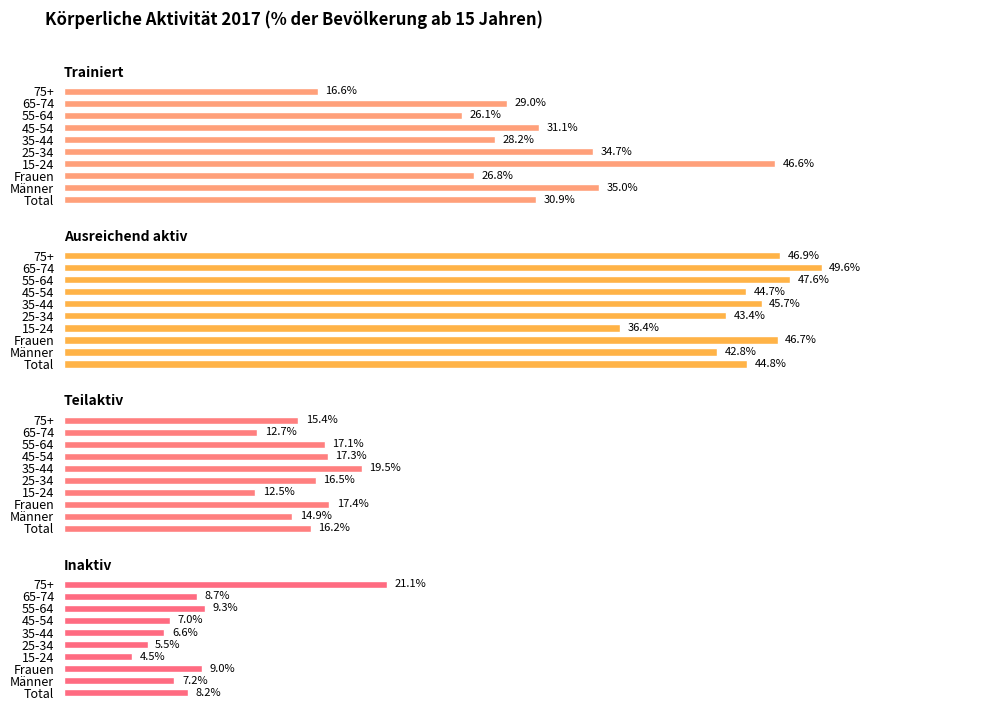

Between Total and 35-44, which series saw the biggest shift?

Teilaktiv